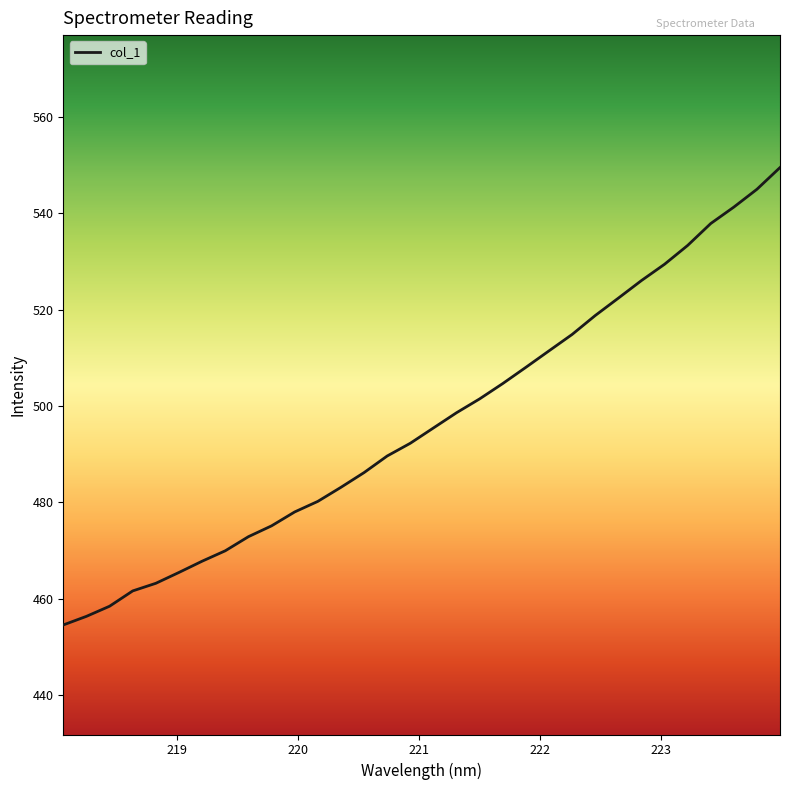

What is the smallest value displayed?

454.6